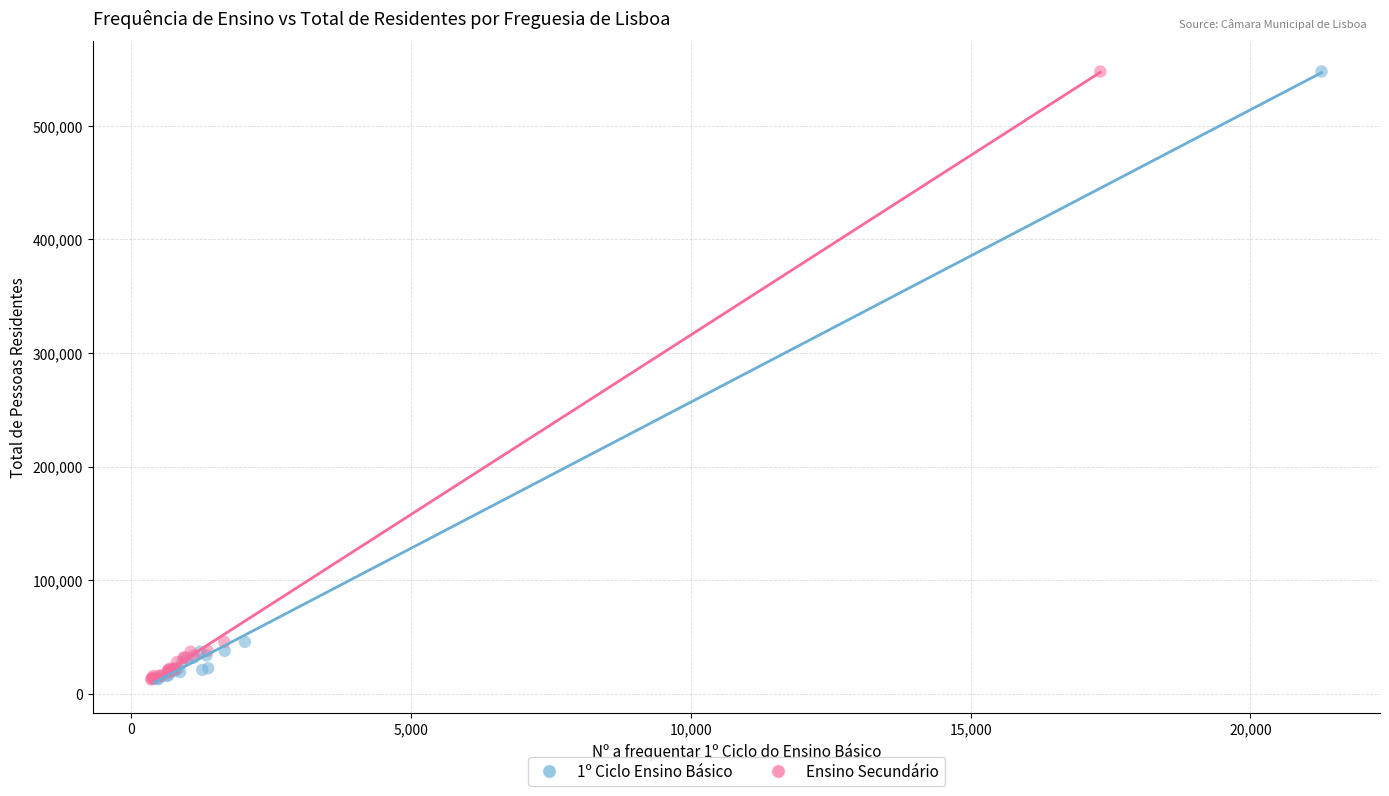

What are all the series names shown in the legend?

1º Ciclo Ensino Básico, Ensino Secundário